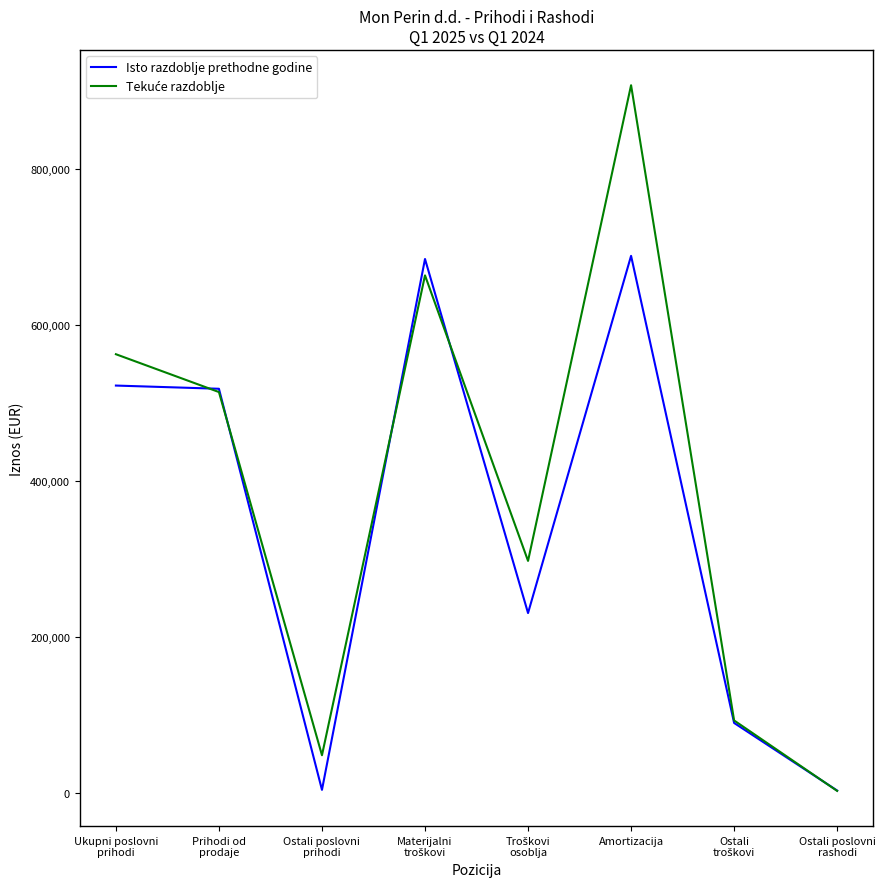

At which category is the sum across all series the highest?

Amortizacija